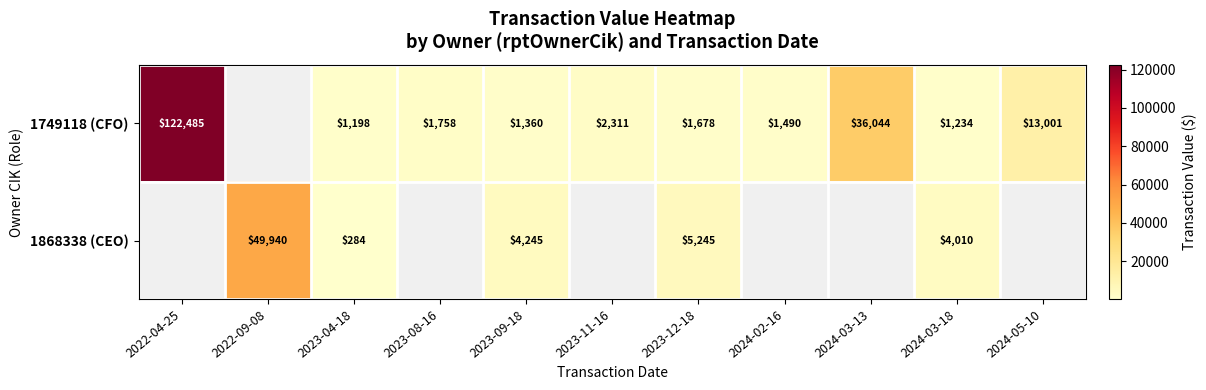

Which category has the lowest value across all series?

2023-04-18